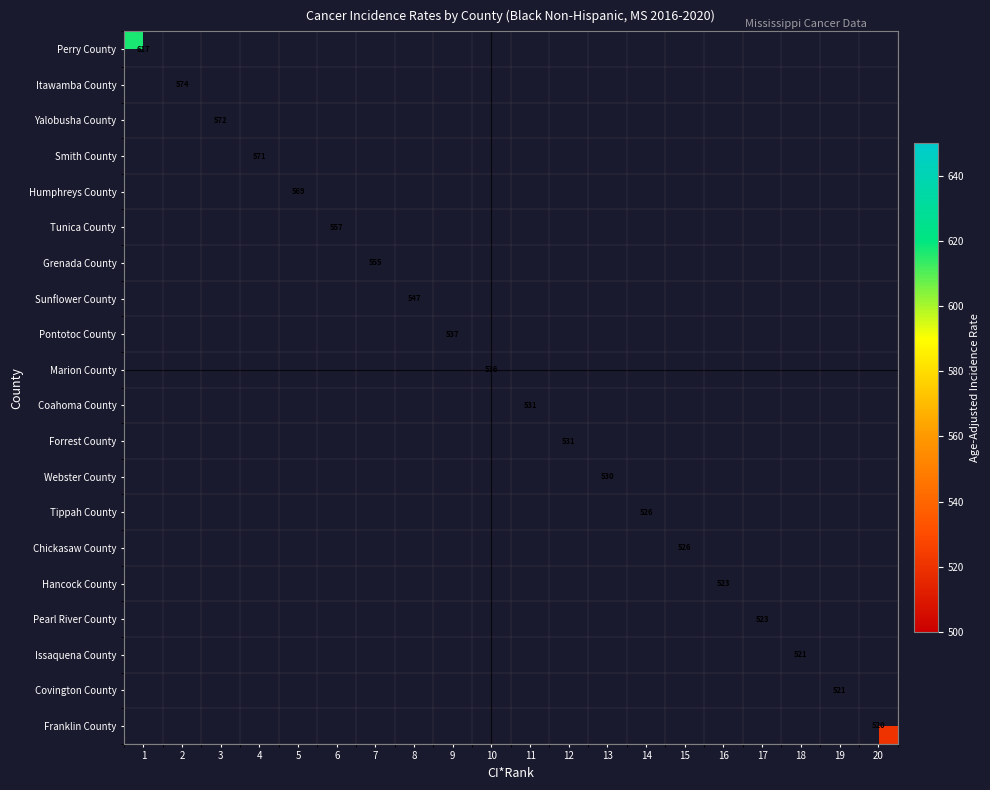

At how many categories does at least one series exceed 578?

1